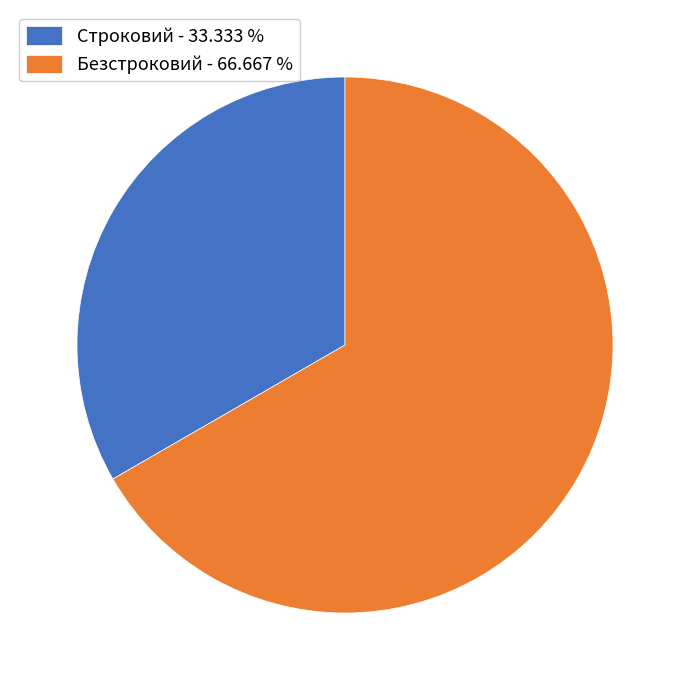

Which category has the smallest portion of the pie?

Строковий